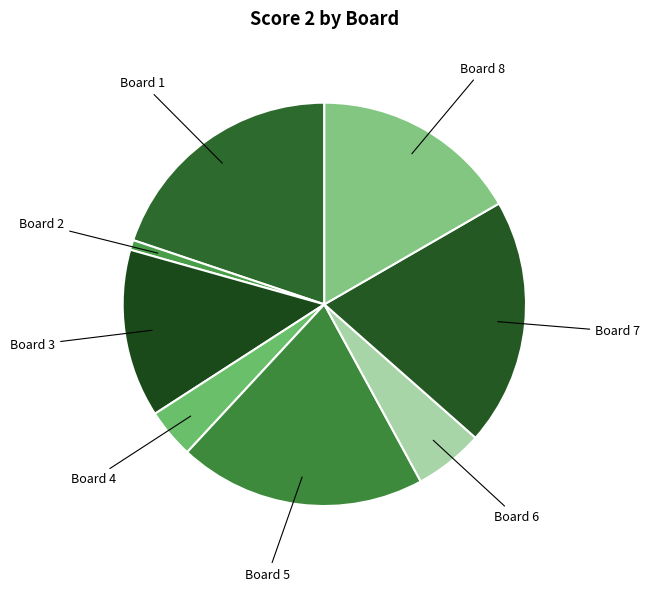

True or false: Board 8 accounts for 17% of the total.

True